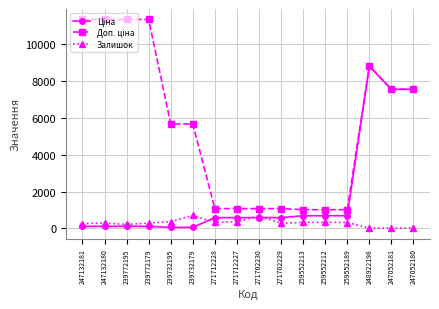

At which category is the sum across all series the highest?

248922198